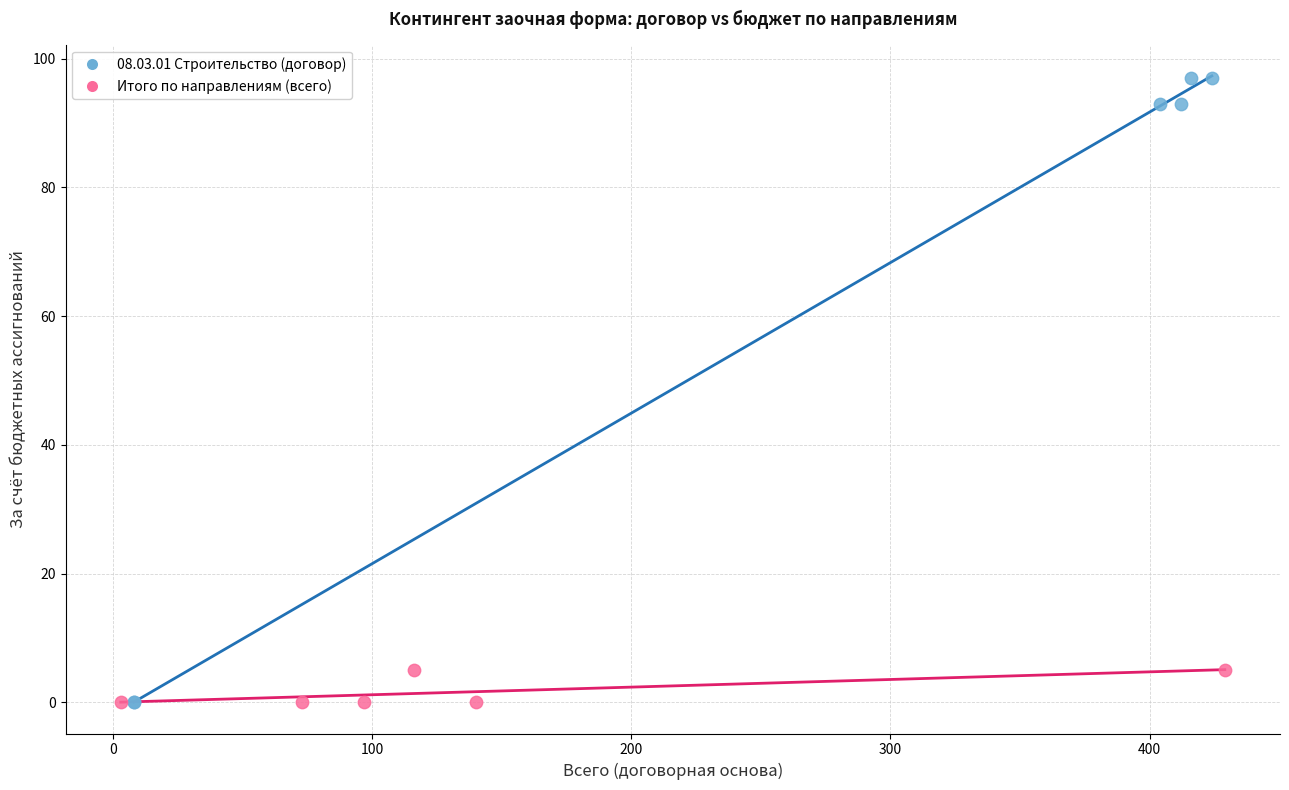

Which series reaches the maximum Y coordinate?

08.03.01 Строительство (договор)